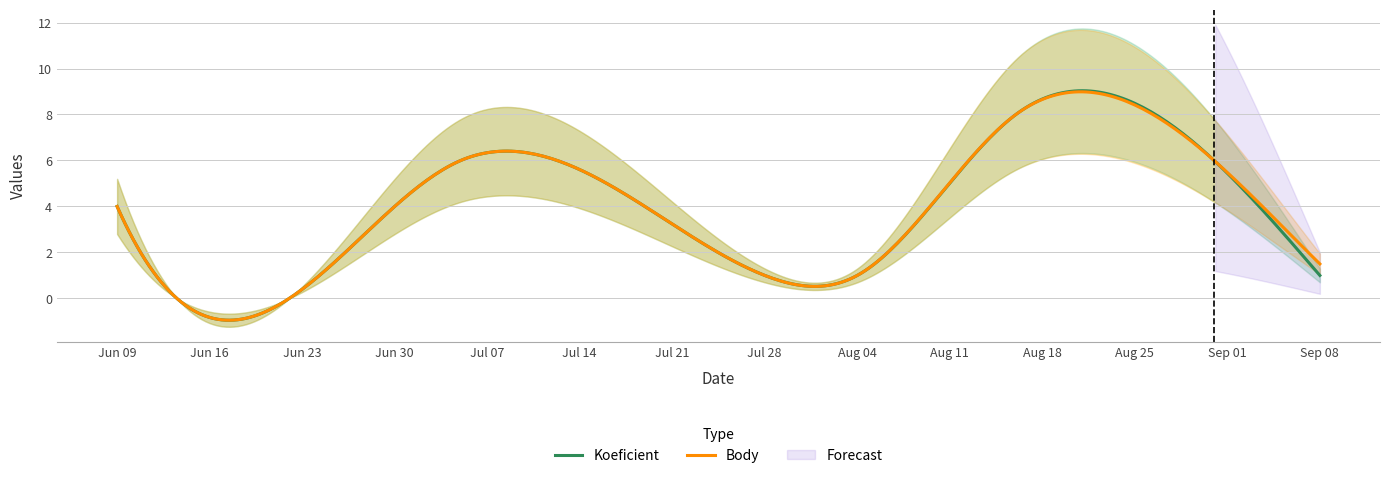

Where is Body nearest to the value 4?

2012-06-09